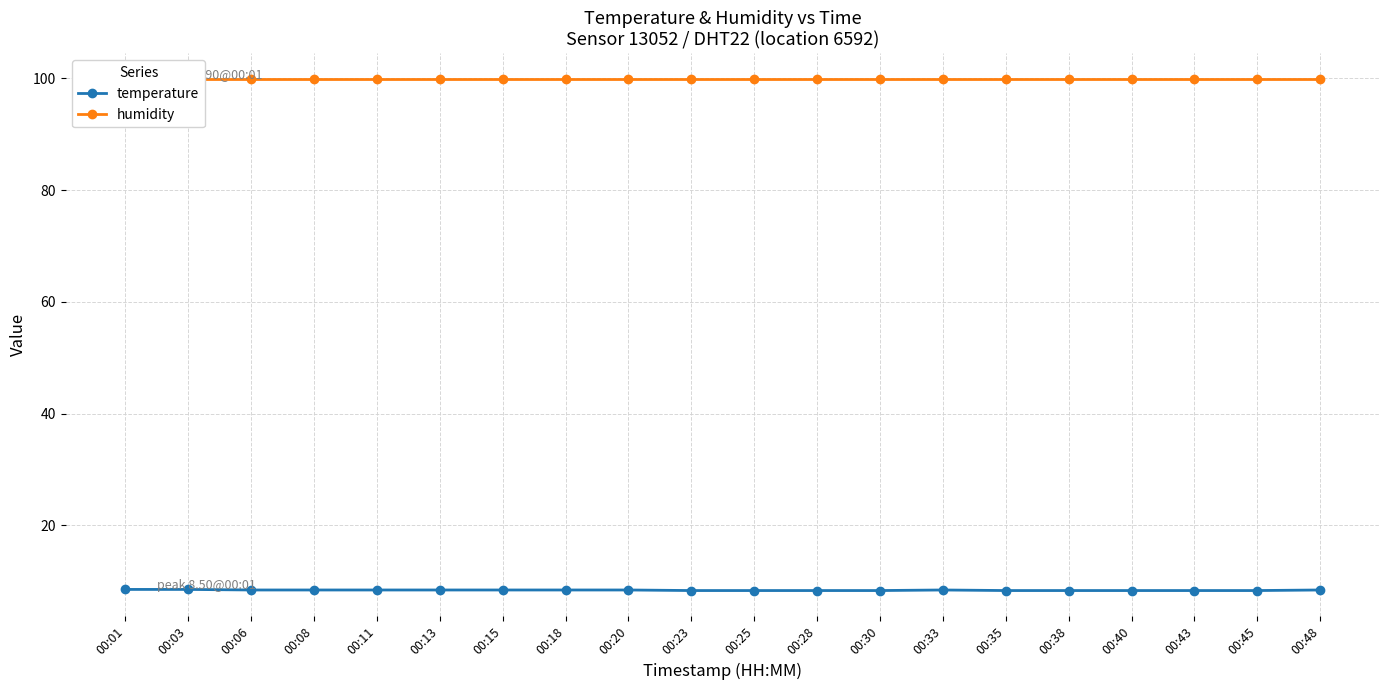

What is the total value across all series at 00:20?

108.3